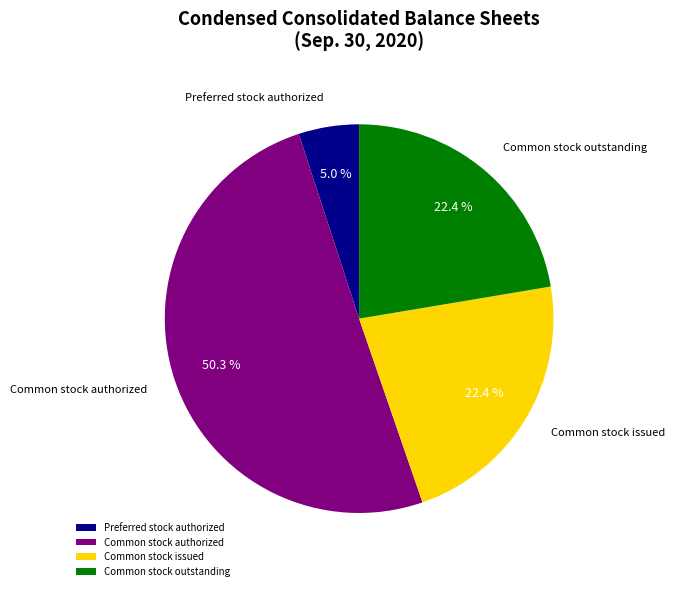

What percentage do Common stock authorized and Common stock outstanding together represent?

72.6%